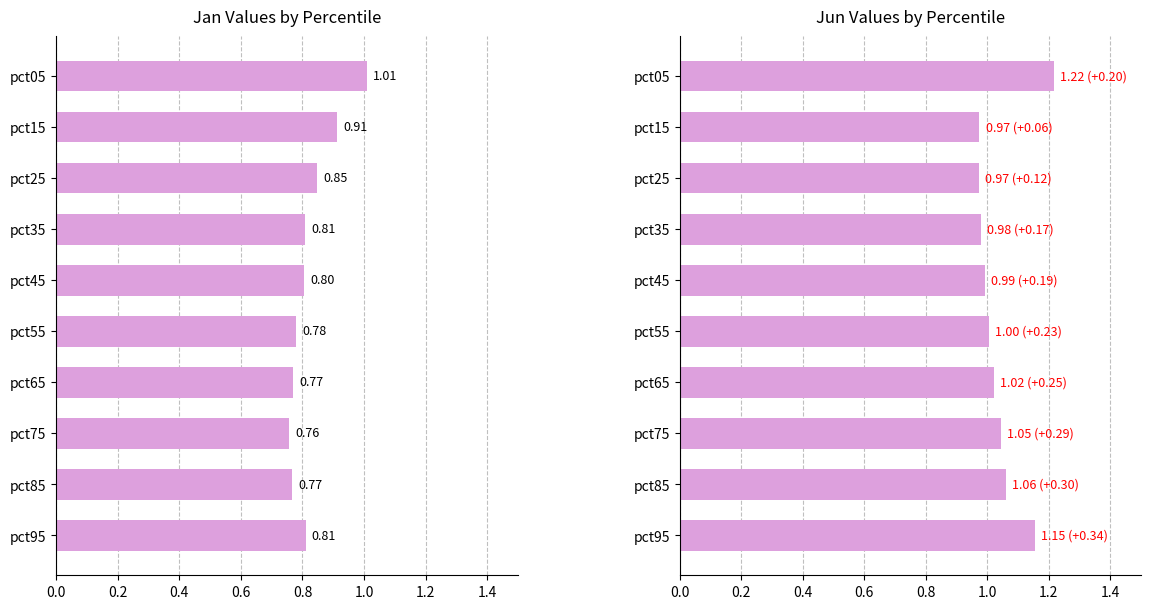

Is it true that Jan equals 1.7 at pct05?

False